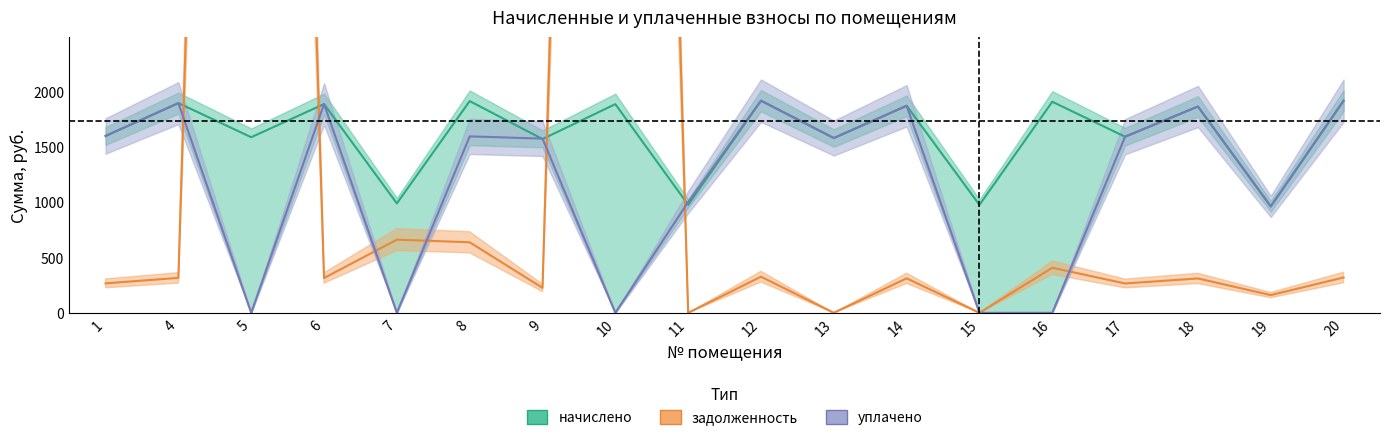

True or false: начислено has more than 2 points higher than both neighbors.

True